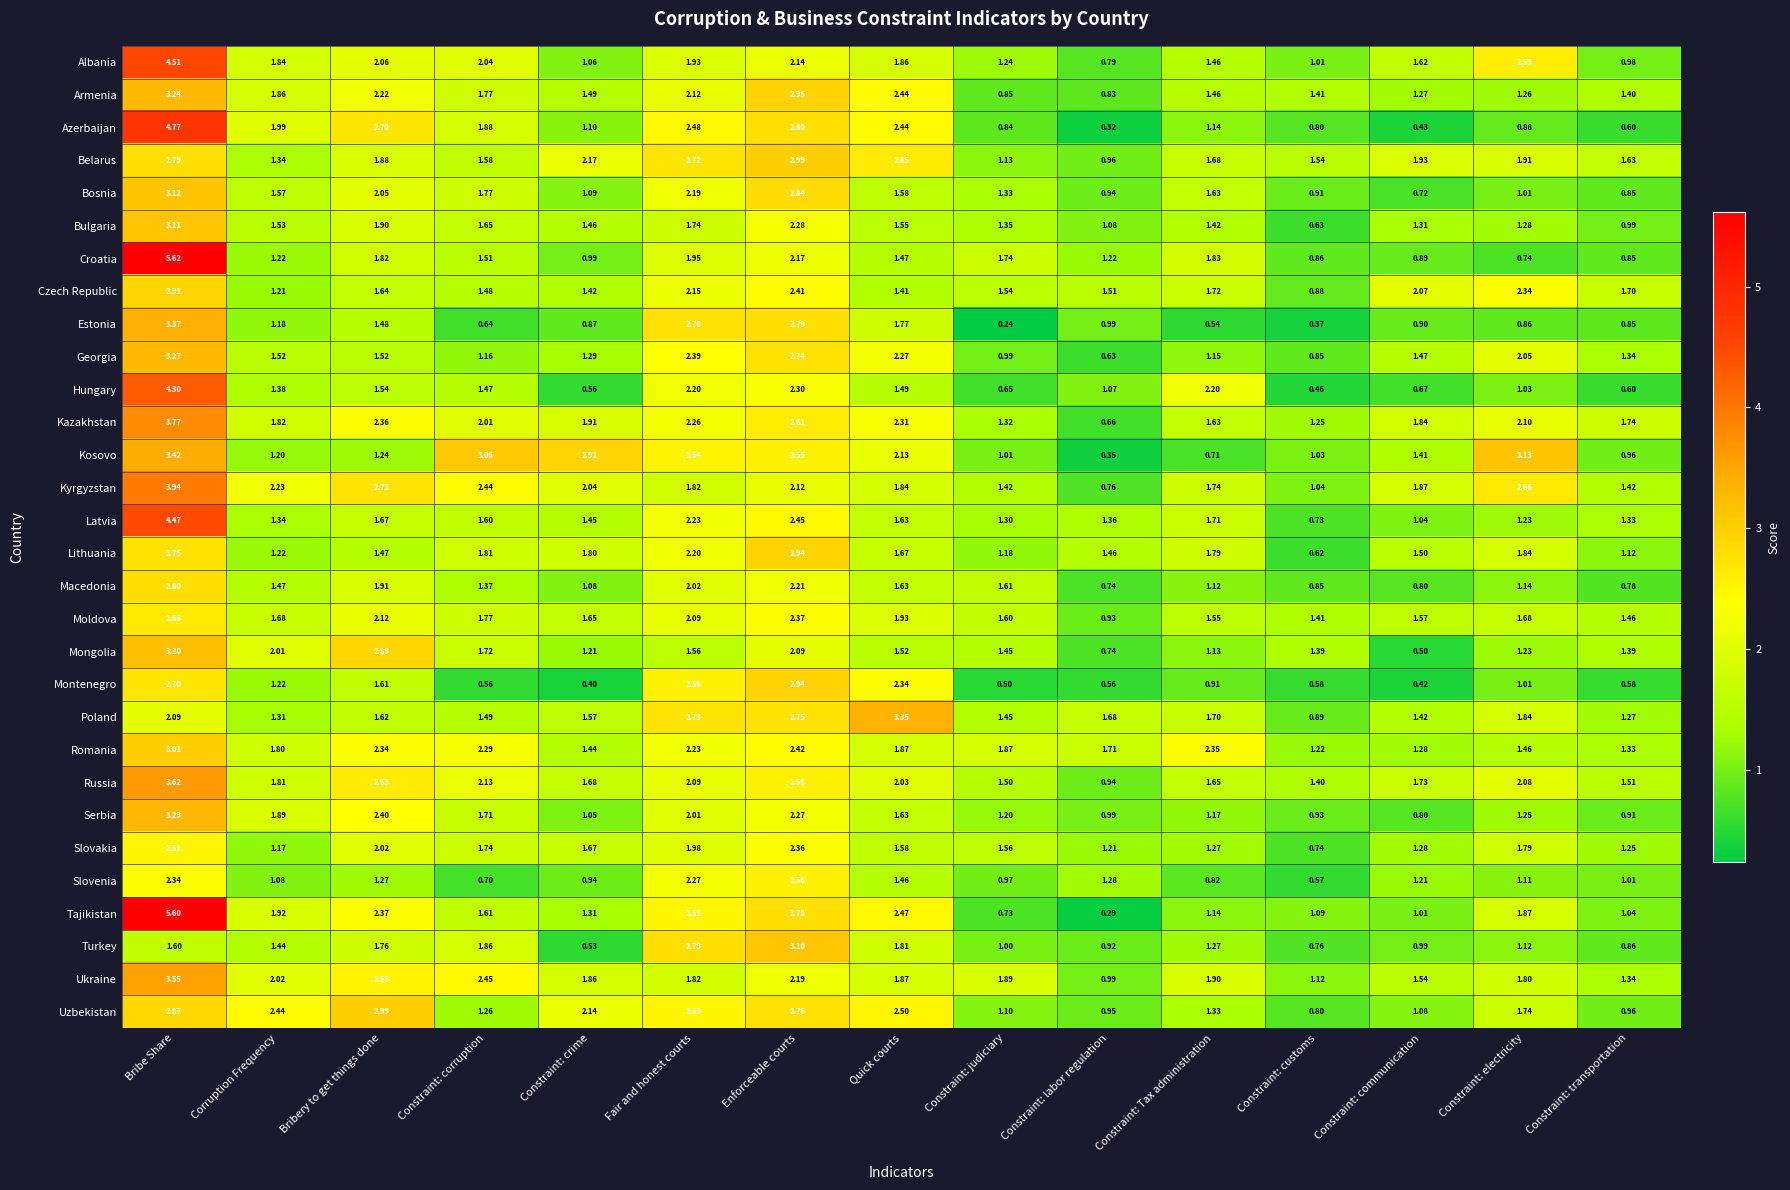

At which label does Kyrgyzstan reach its peak?

Bribe Share